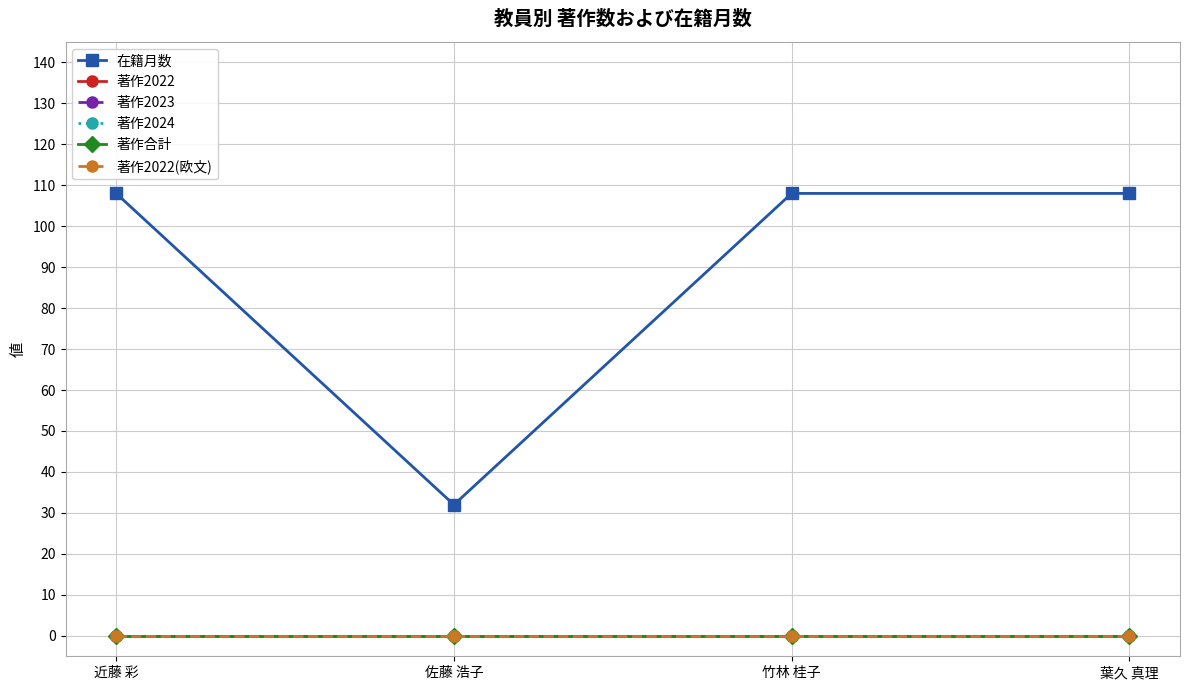

Reading right to left, list all the values displayed in this chart.

在籍月数: 108	108	32	108
著作2022: 0	0	0	0
著作2023: 0	0	0	0
著作2024: 0	0	0	0
著作合計: 0	0	0	0
著作2022(欧文): 0	0	0	0